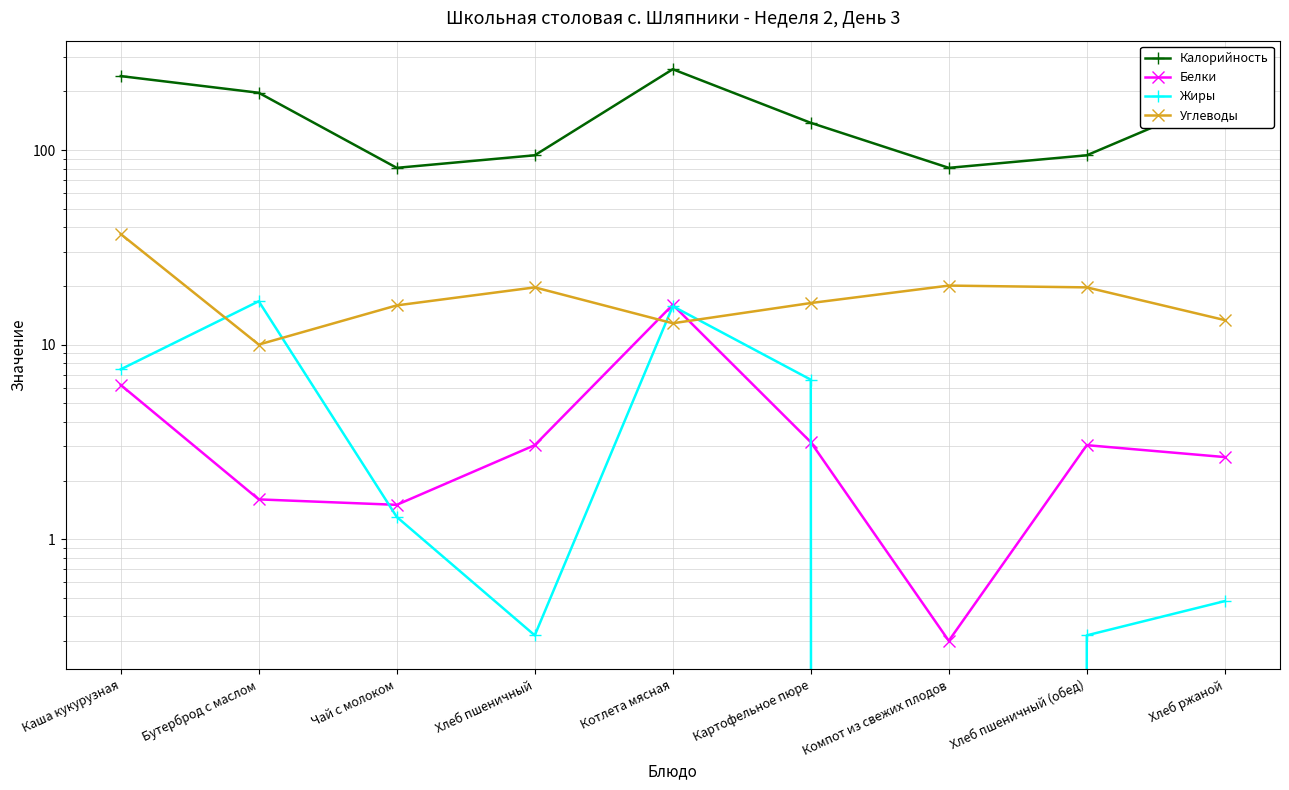

List the labels in order of Жиры value, largest first.

Бутерброд с маслом, Котлета мясная, Каша кукурузная, Картофельное пюре, Чай с молоком, Хлеб ржаной, Хлеб пшеничный, Хлеб пшеничный (обед), Компот из свежих плодов